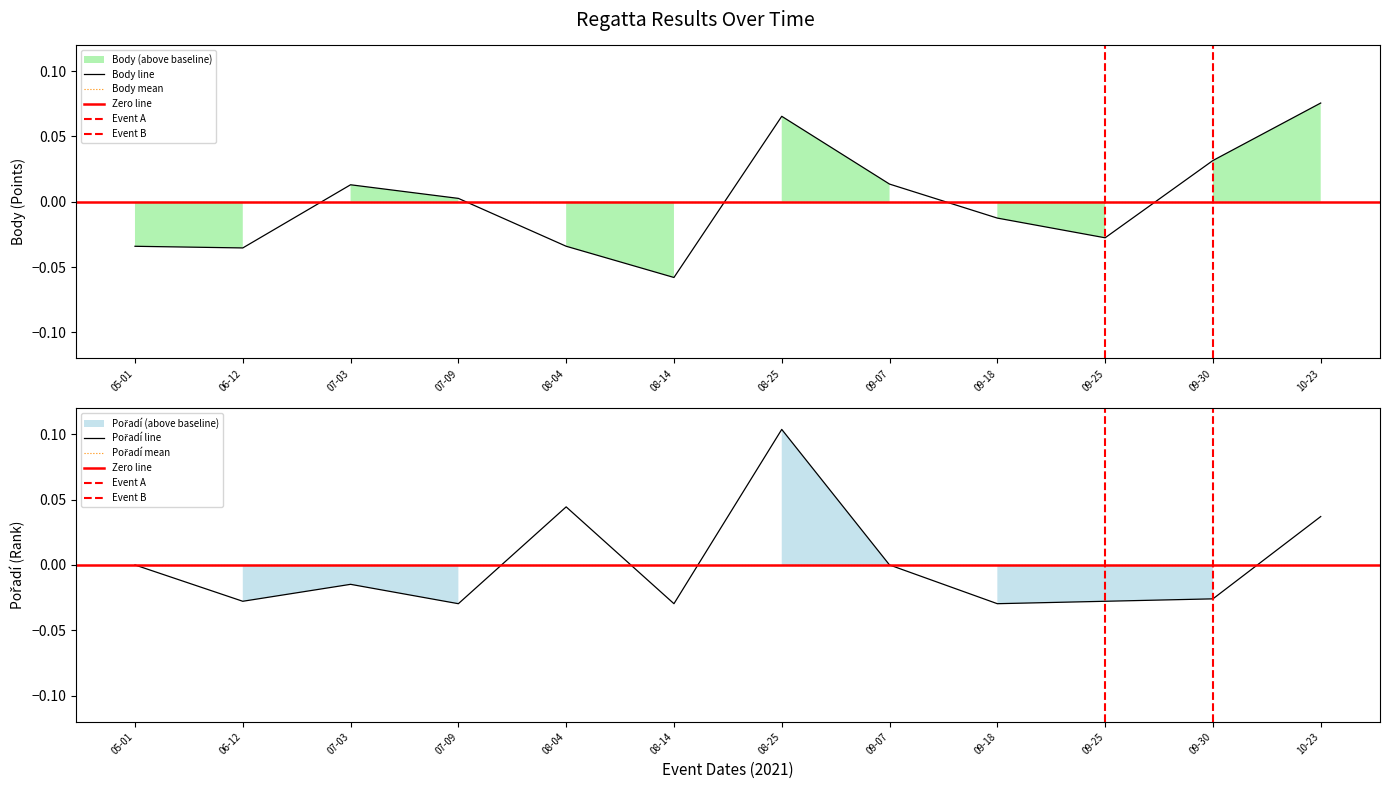

Rank the series by their maximum value, from highest to lowest.

Pořadí, Body